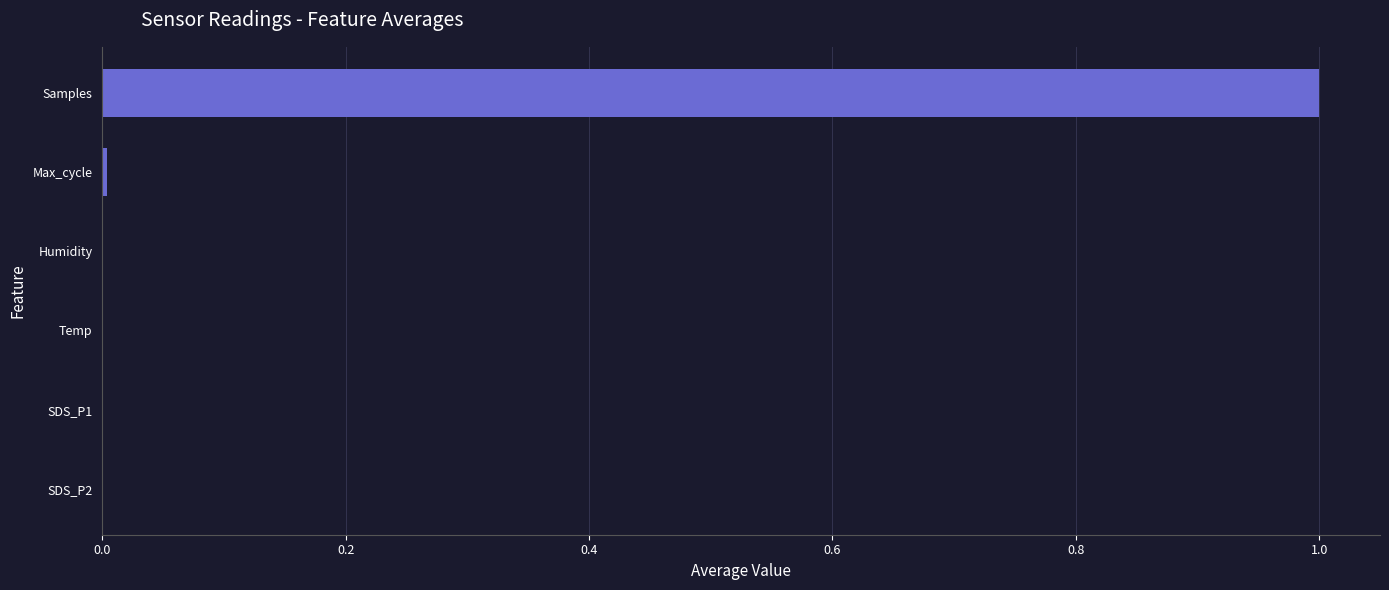

True or false: the data shows 1.7 at Samples.

False